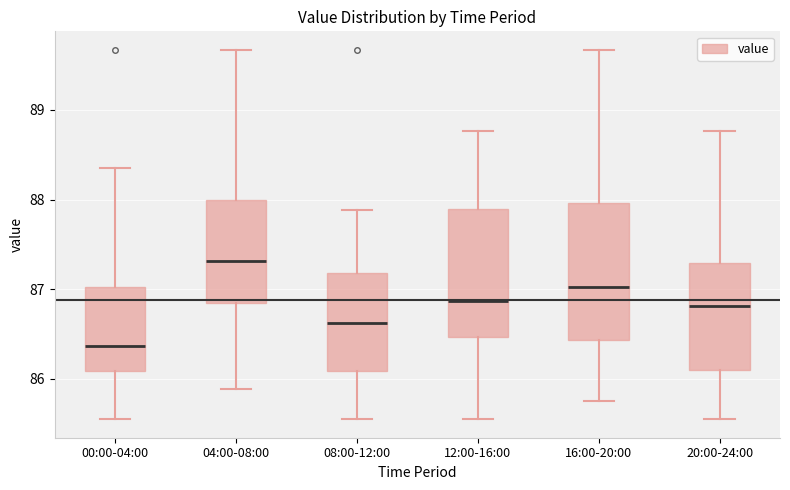

Which box is the tallest, from its lower edge to its upper edge?

16:00-20:00